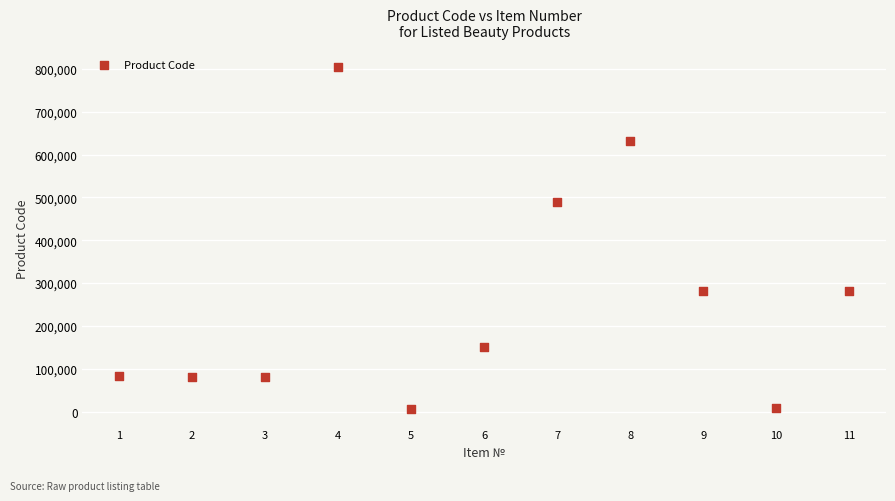

What is the average Y value?

263475